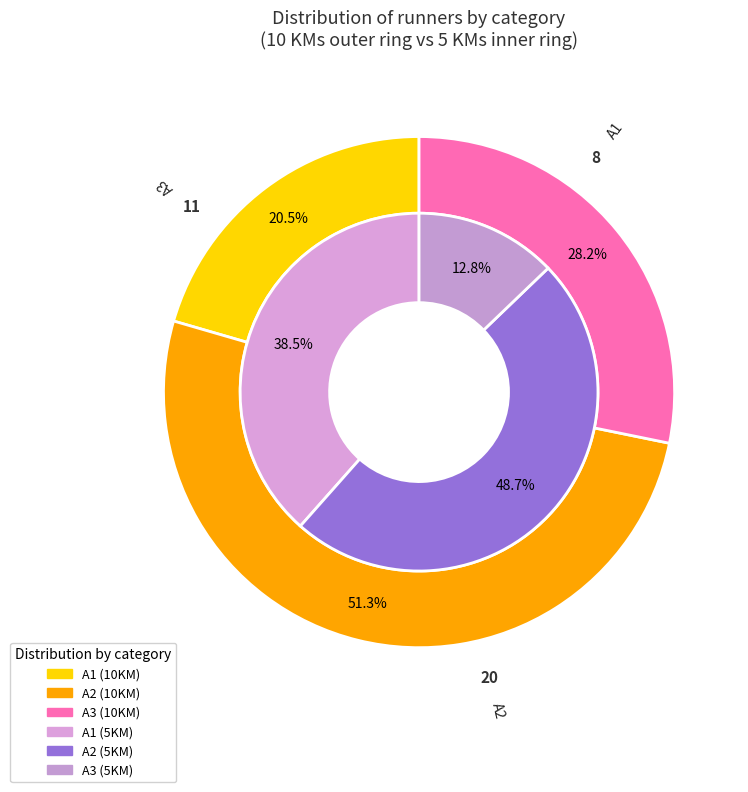

Is it true that A3 is 28% of the pie?

True